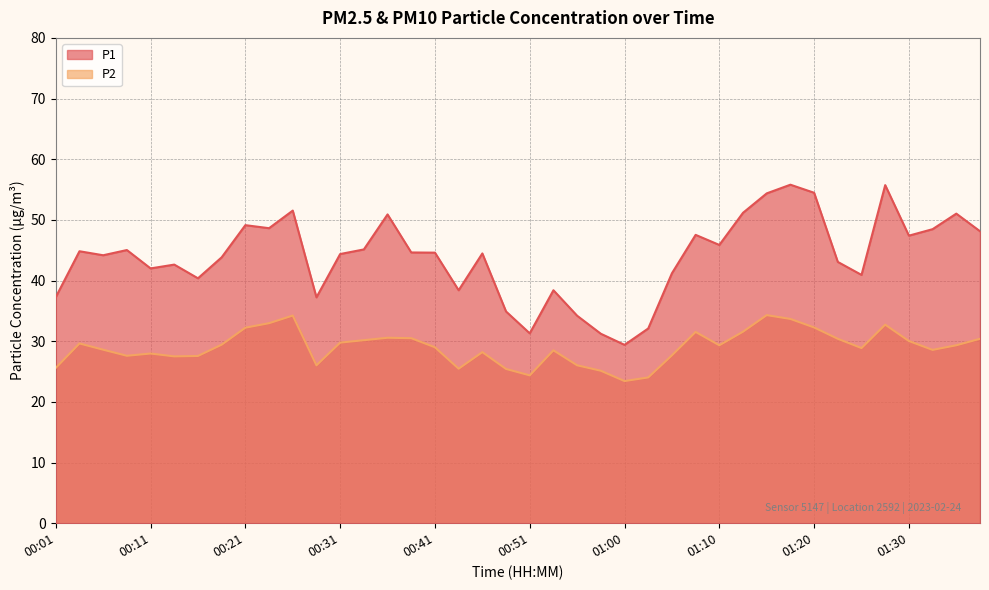

At which label is P1 closest to 42?

00:11